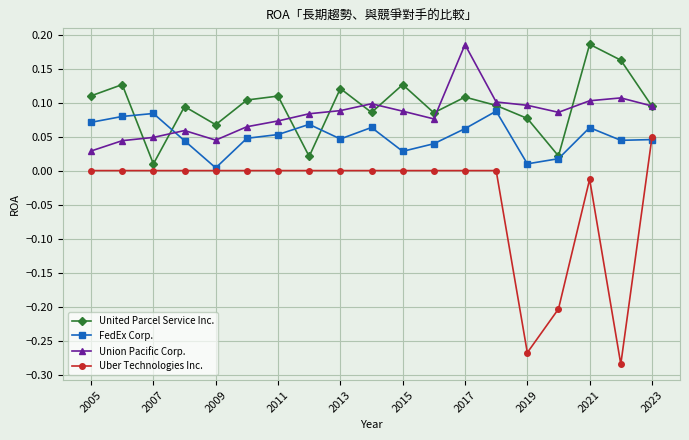

How many interior local valleys does the United Parcel Service Inc. series have?

6